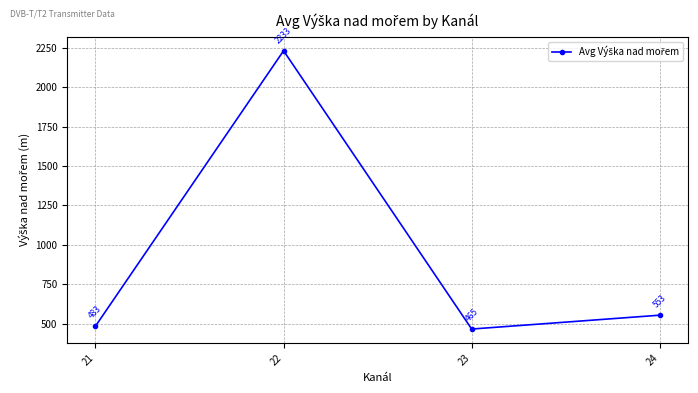

What value does the data have at 22?

2233.2